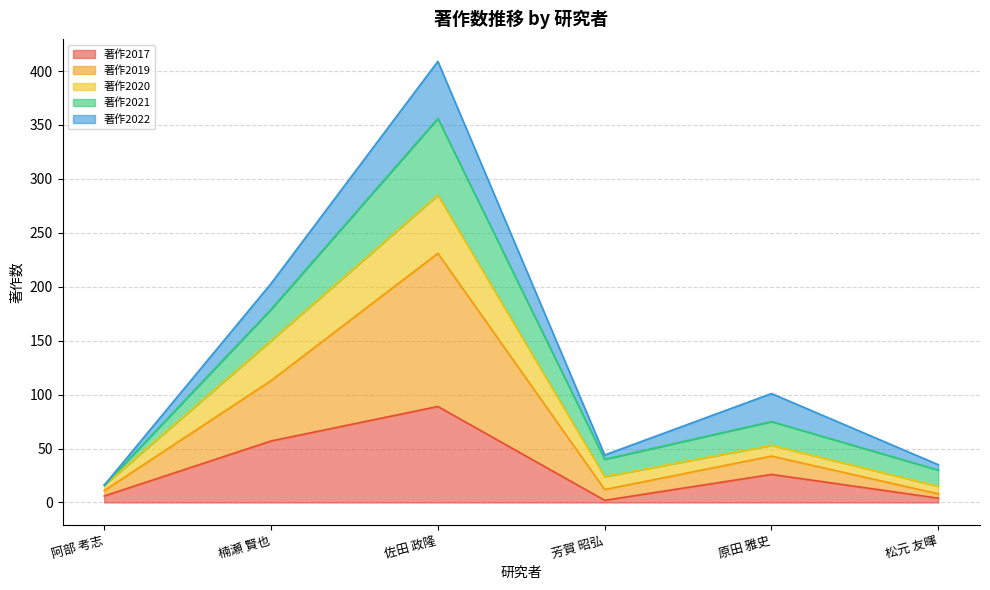

True or false: 著作2020 and 著作2019 cross at least once.

False